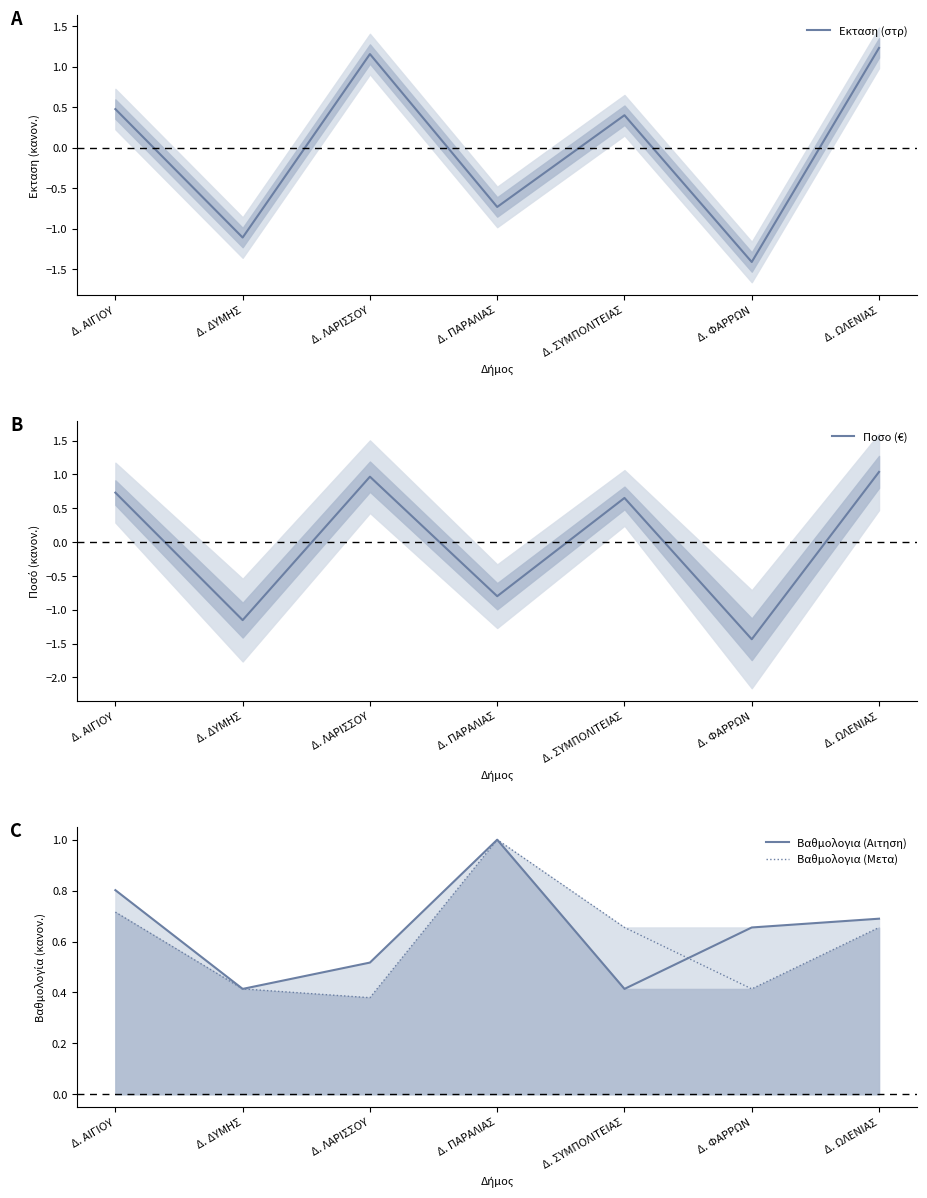

How many values in the Εκταση (στρ) series exceed 0?

4